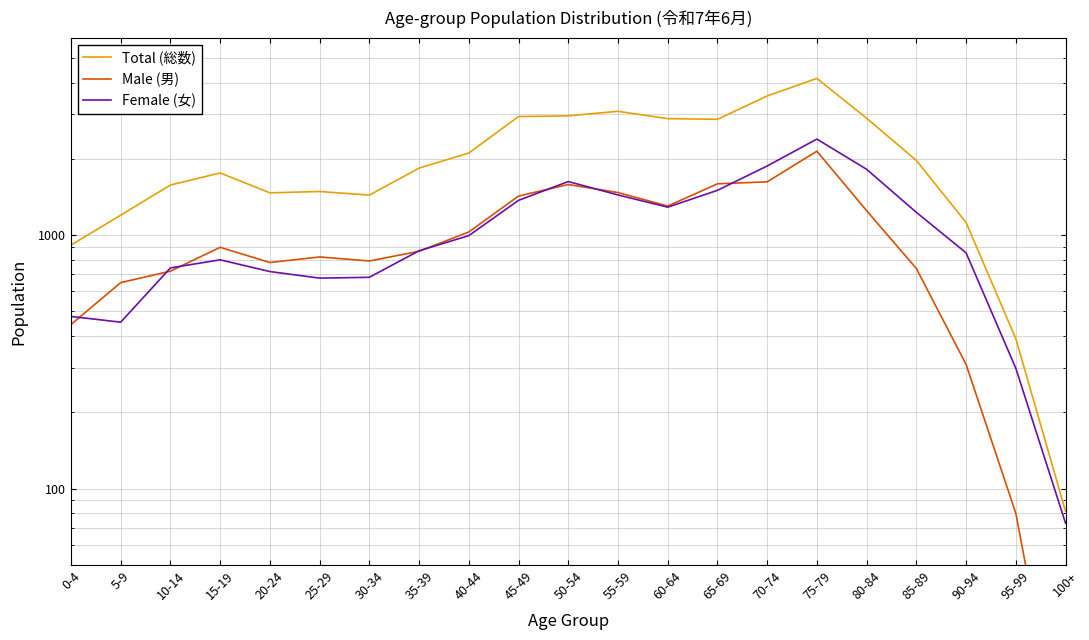

Which series changed the most between 90-94 and 95-99?

Total (総数)